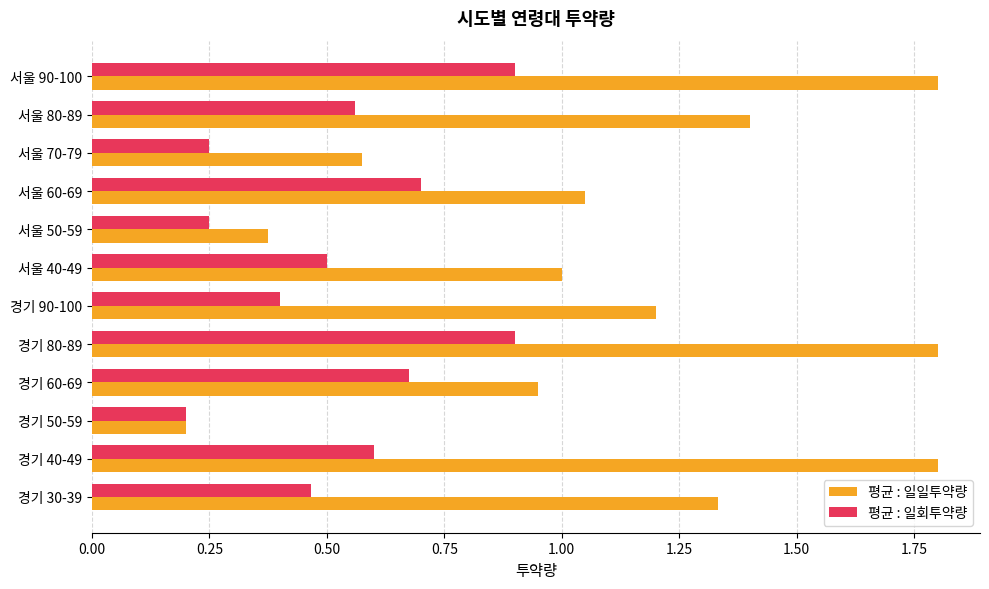

Between 경기 60-69 and 서울 80-89, which series saw the biggest shift?

평균 : 일일투약량